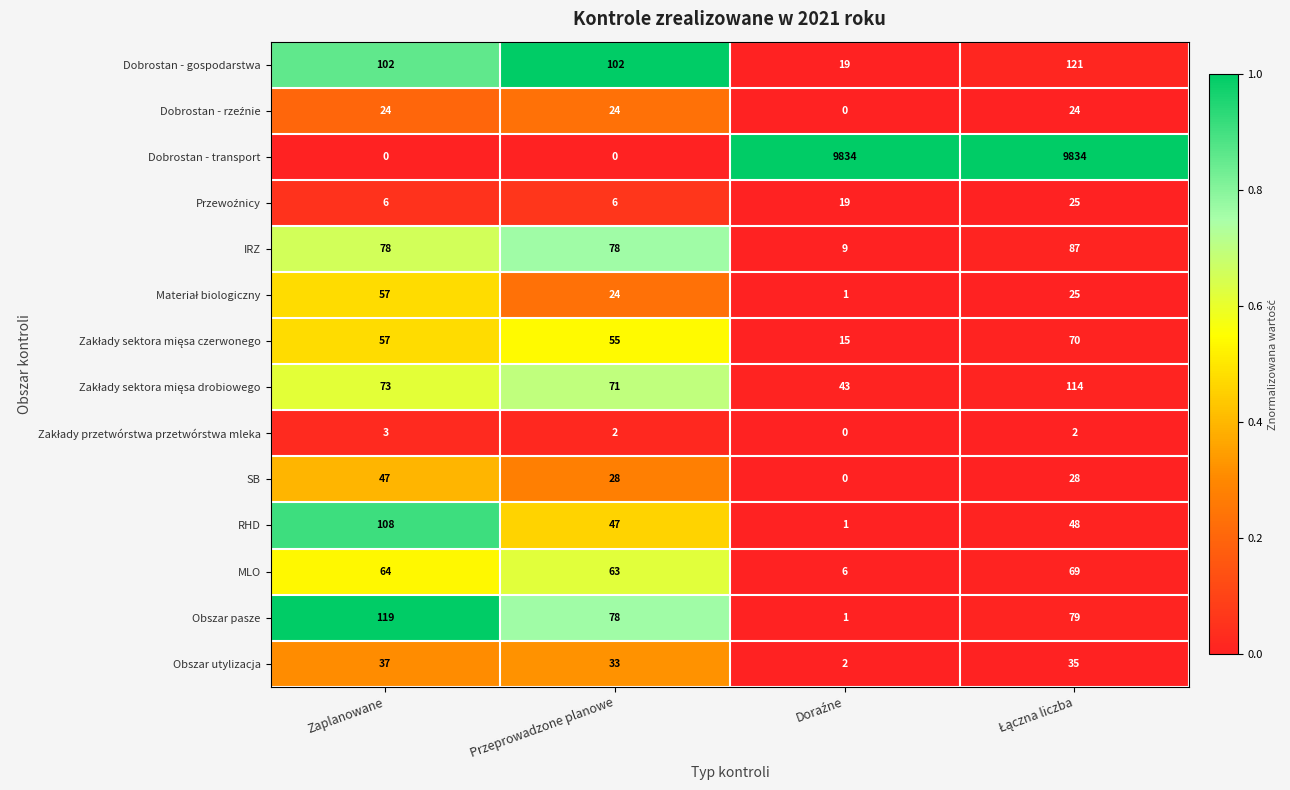

What is the lowest value of the MLO series?

6